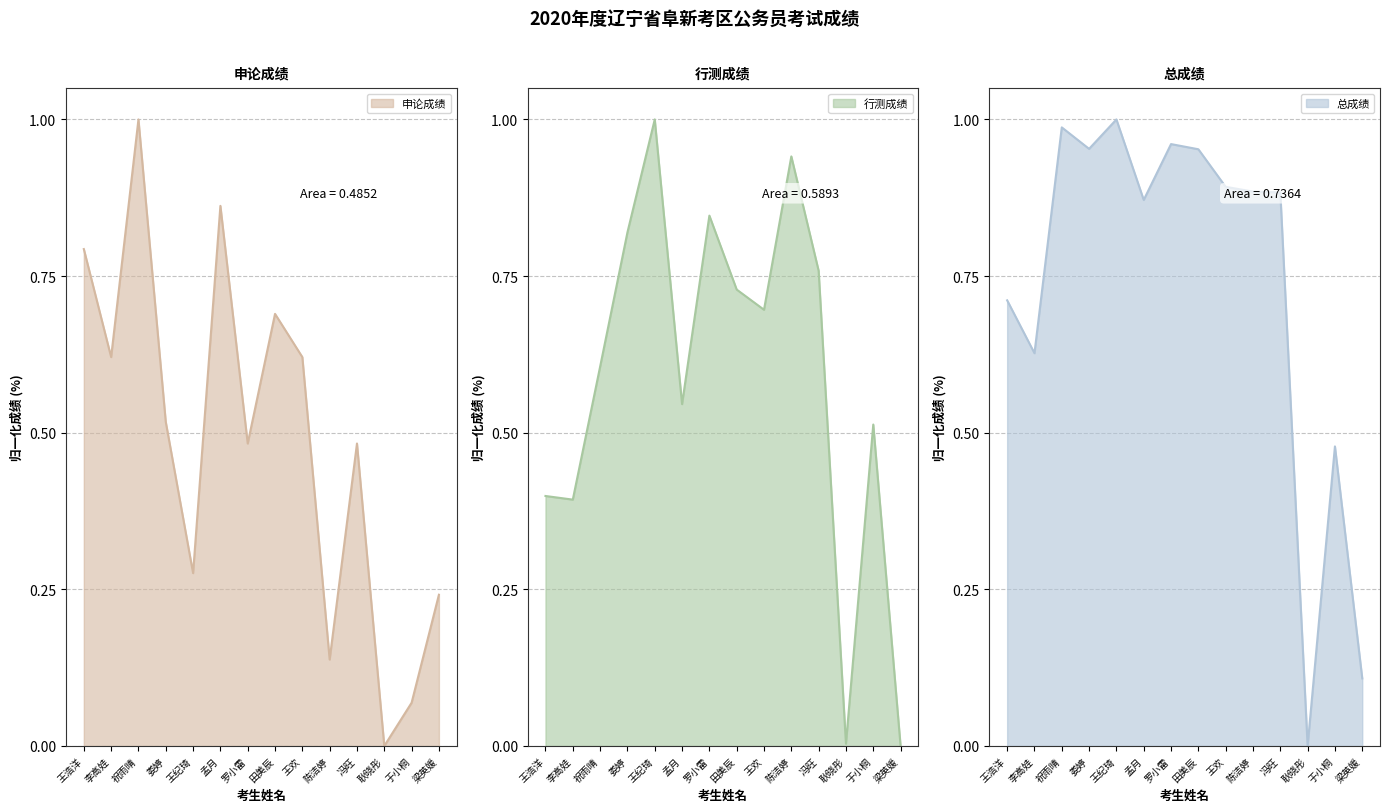

Between which two adjacent categories do 总成绩 and 申论成绩 first intersect?

王浩洋 and 李高娃